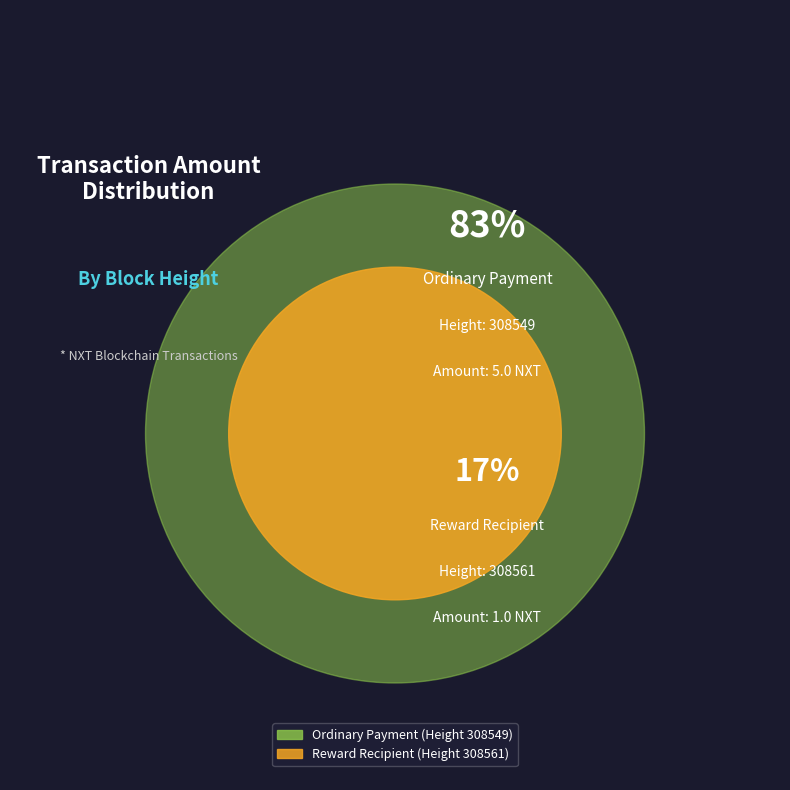

What is the change in value from 308561 to 308549?

+4